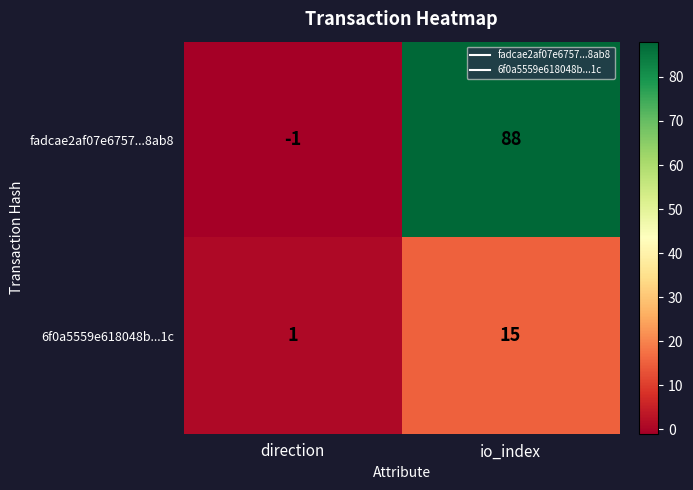

List the series in order of their overall mean, lowest first.

6f0a5559e618048b...1c, fadcae2af07e6757...8ab8